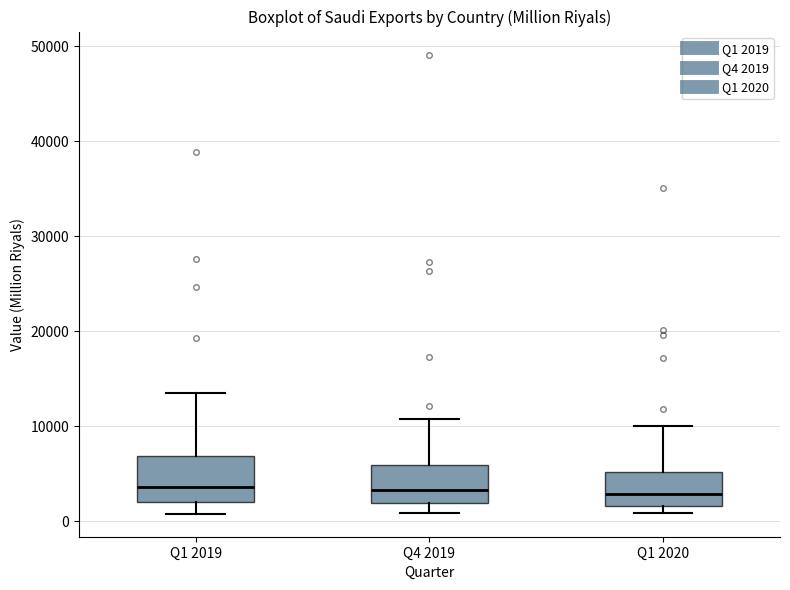

Reading left to right, read every box against the y-axis: the position of its median line, the range the box covers, and the ends of its whiskers. The values are not printed on the chart, so give them approximately, as read against the axis.

Q1 2019: median 4000, box 2000 to 7000, whiskers 1000 to 13000
Q4 2019: median 3000, box 2000 to 6000, whiskers 1000 to 11000
Q1 2020: median 3000, box 2000 to 5000, whiskers 1000 to 10000